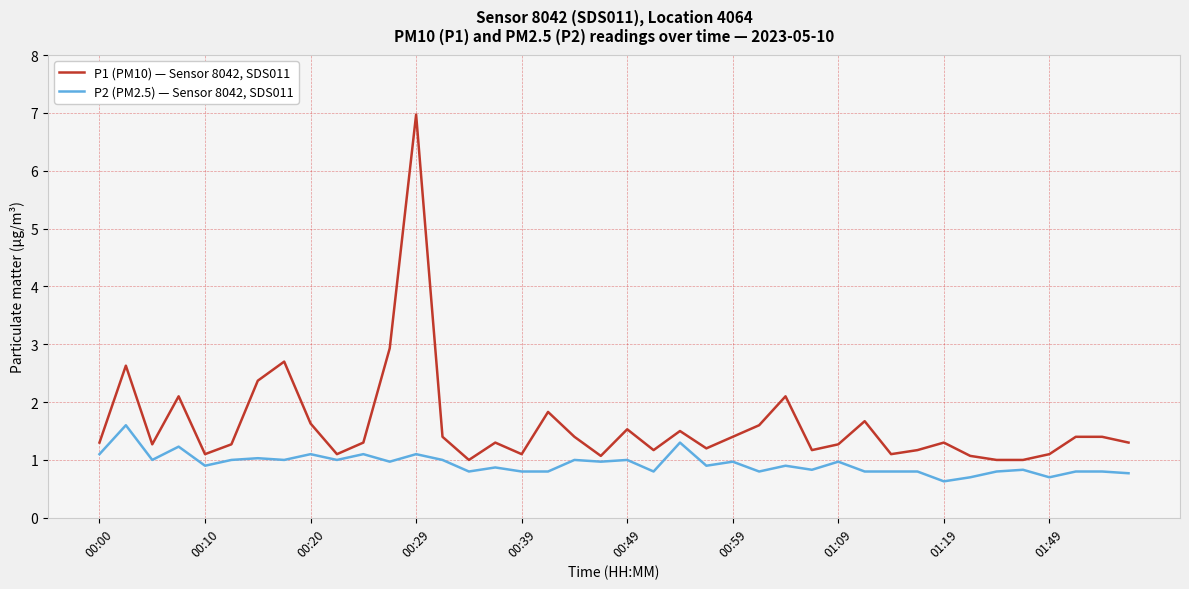

What is the smallest value displayed?

0.6